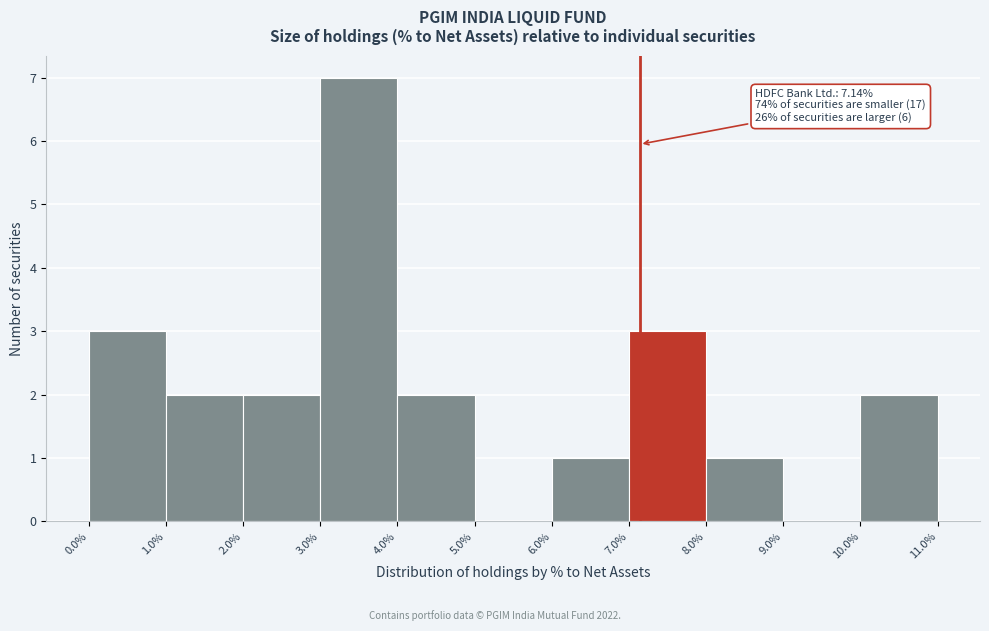

Over which range of the x-axis is the bar tallest?

3.0% to 4.0%